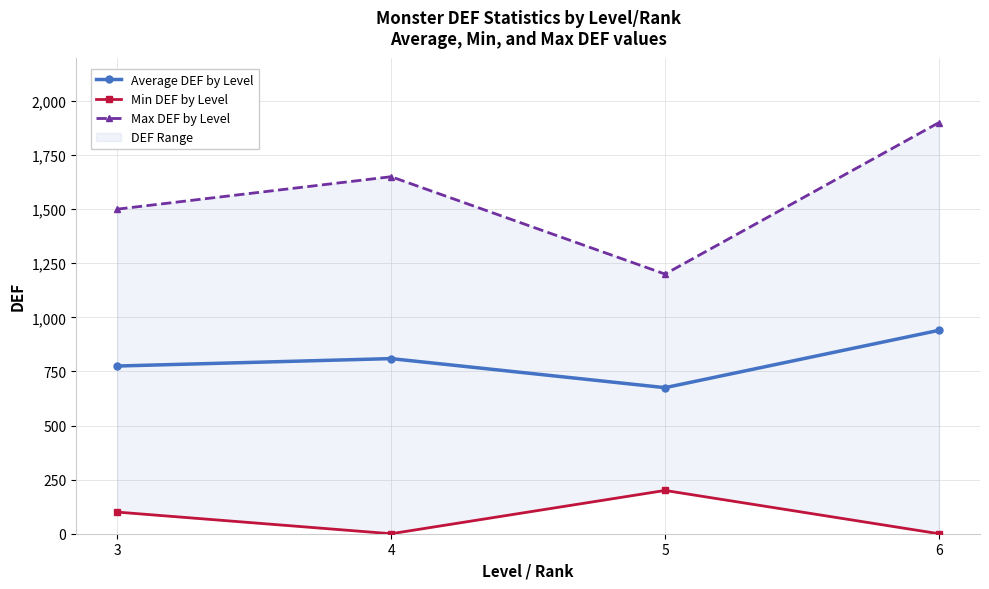

The value of Min DEF by Level at 6 is 0.0. True or false?

True